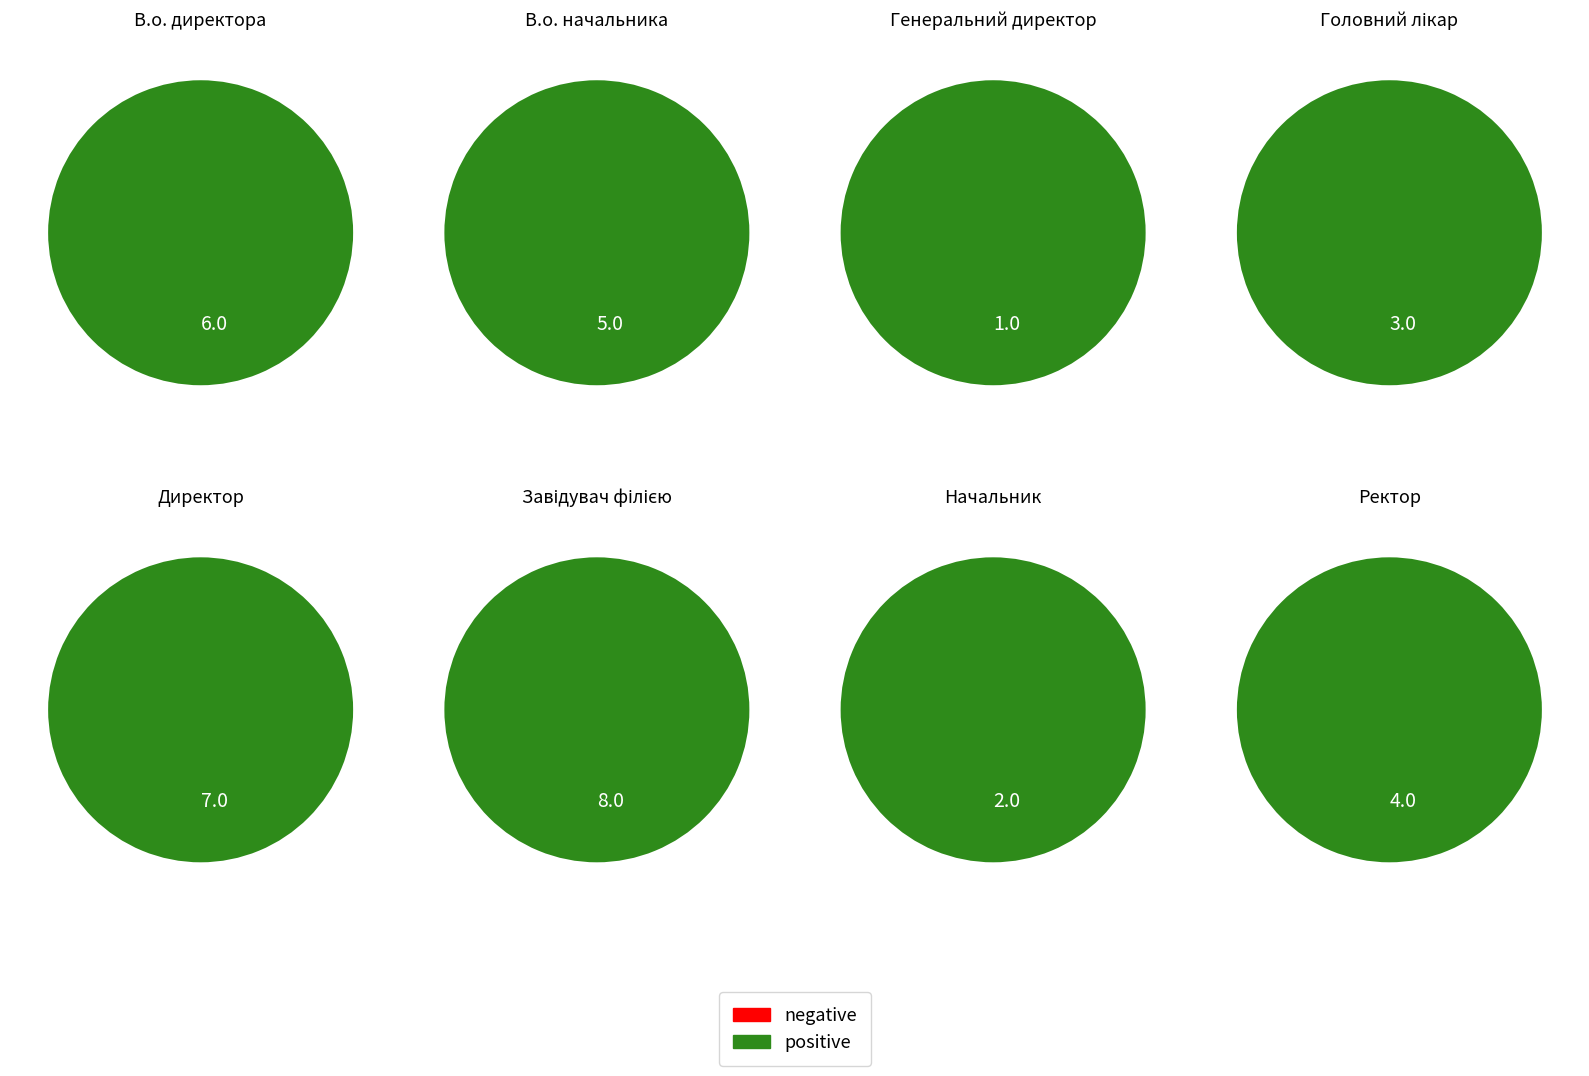

Is it true that Головний лікар is 16% of the pie?

False